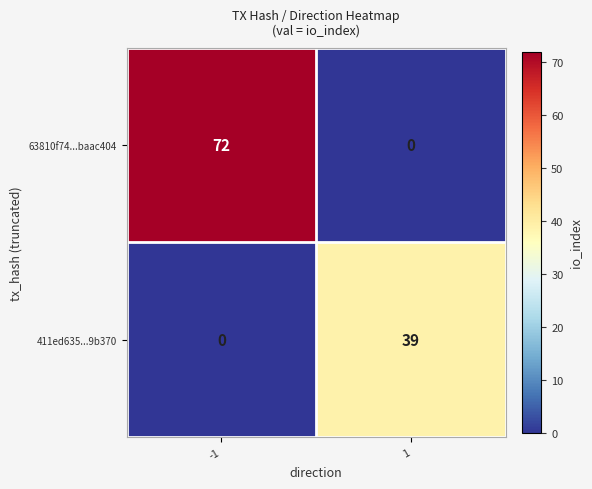

Rank the series by their average value, from highest to lowest.

63810f74...baac404, 411ed635...9b370